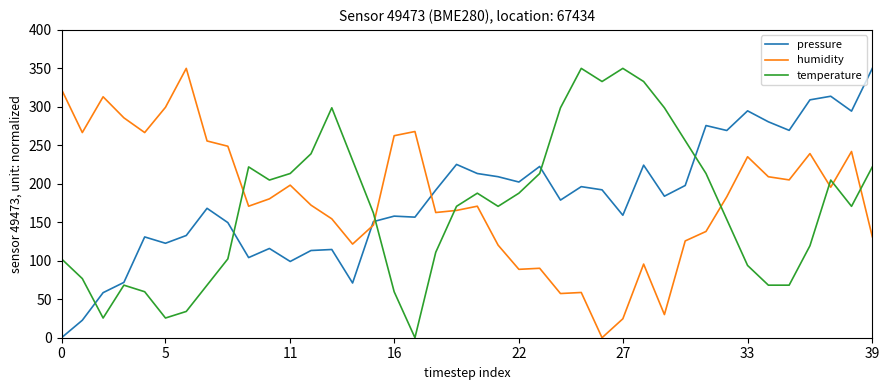

How many times do temperature and humidity cross each other?

7